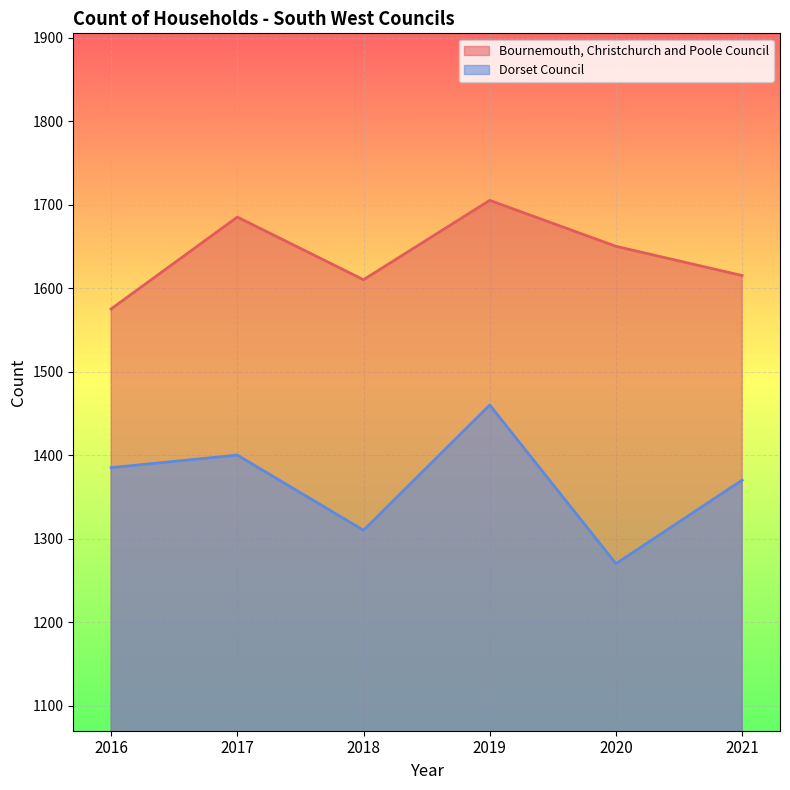

True or false: Dorset Council and Bournemouth, Christchurch and Poole Council intersect in this chart.

False